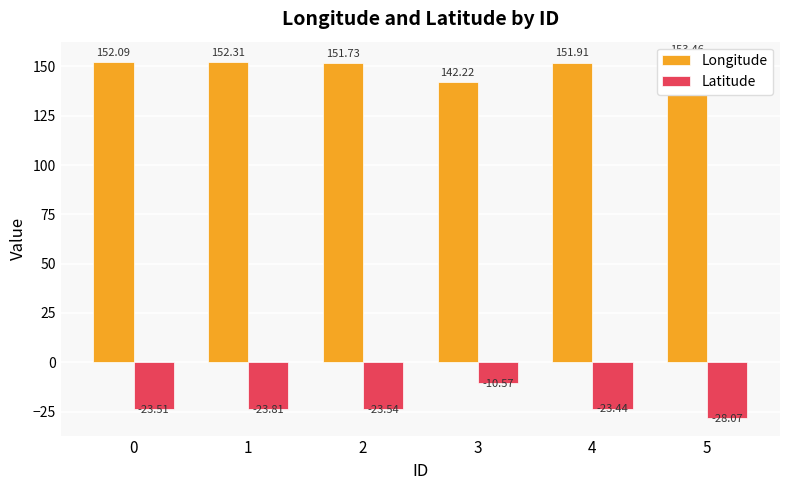

Count the number of data series in this chart.

2